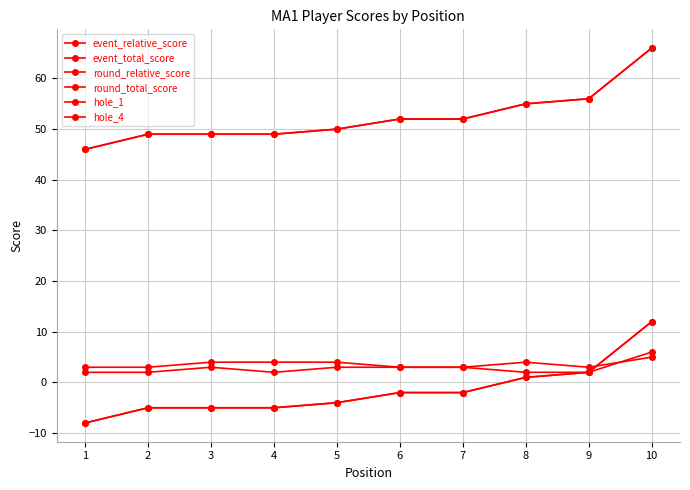

The event_relative_score series shows -2 at 6. True or false?

True